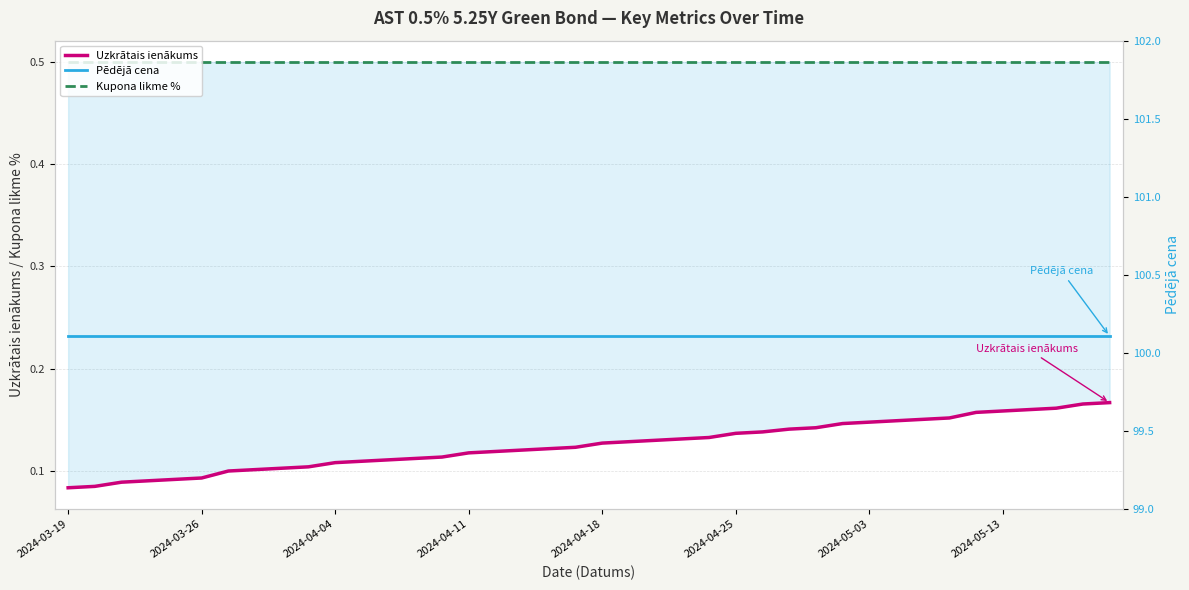

True or false: Uzkrātais ienākums has more than 2 points higher than both neighbors.

False